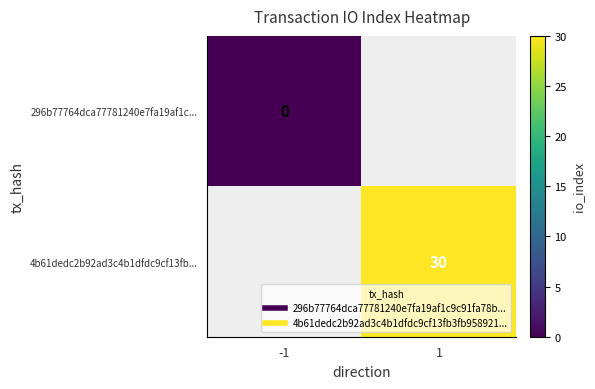

List the series in order of their peak value, lowest first.

296b77764dca77781240e7fa19af1c..., 4b61dedc2b92ad3c4b1dfdc9cf13fb...